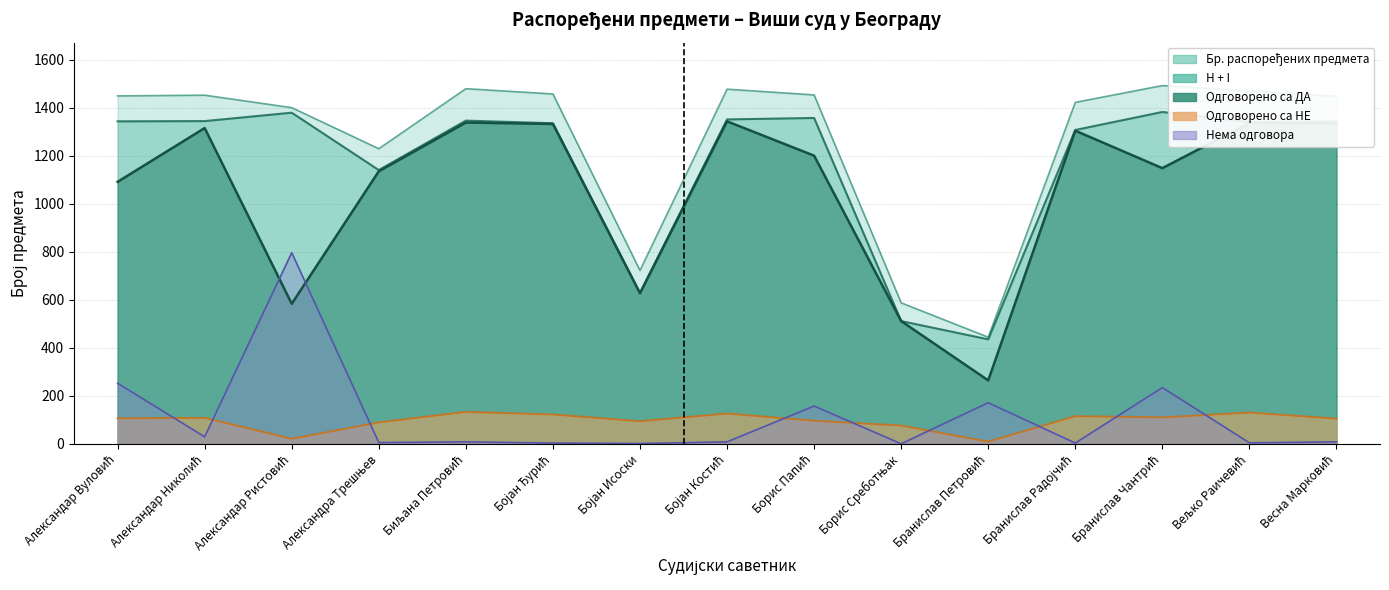

Which series changed the most between Александар Ристовић and Бранислав Радојчић?

Нема одговора